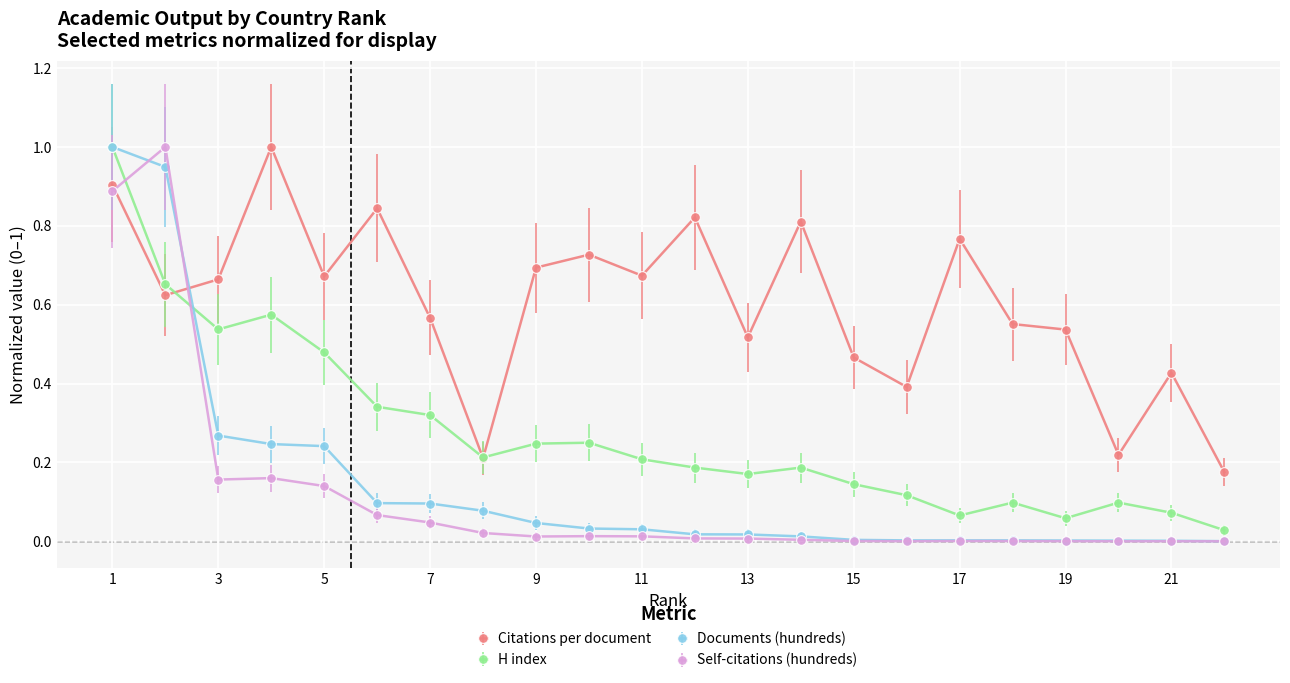

Which series has the largest total across all categories?

Citations per document